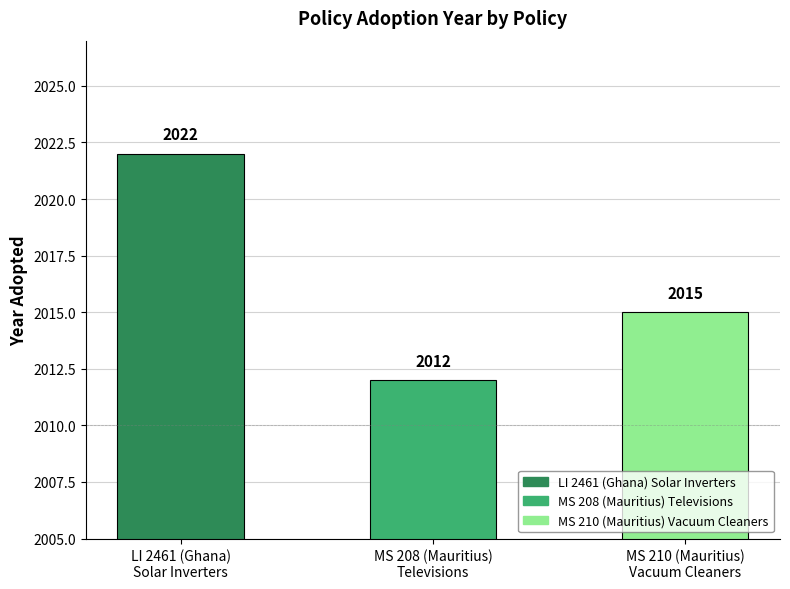

What is the smallest value displayed?

2012